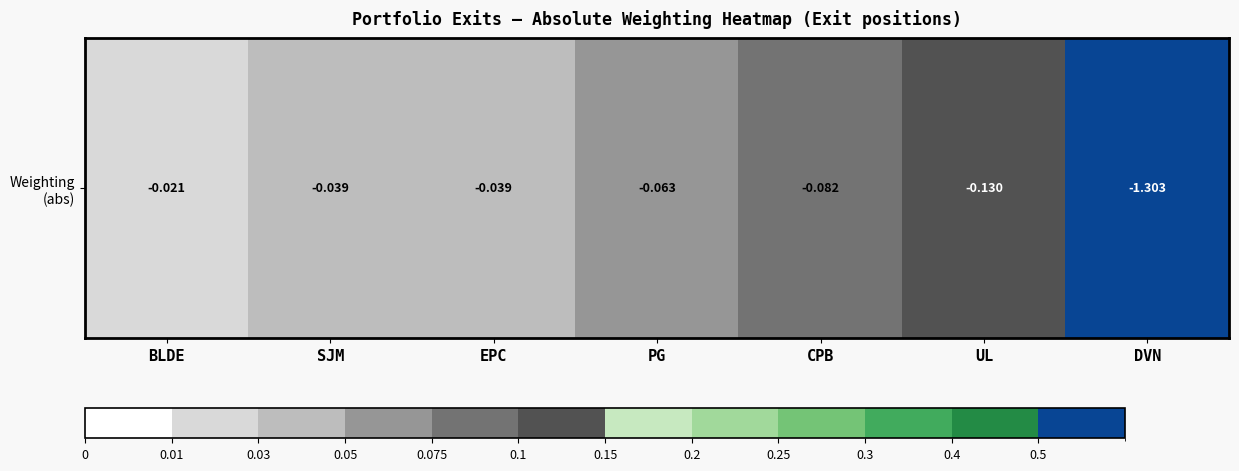

What is the sum of all values?

1.7